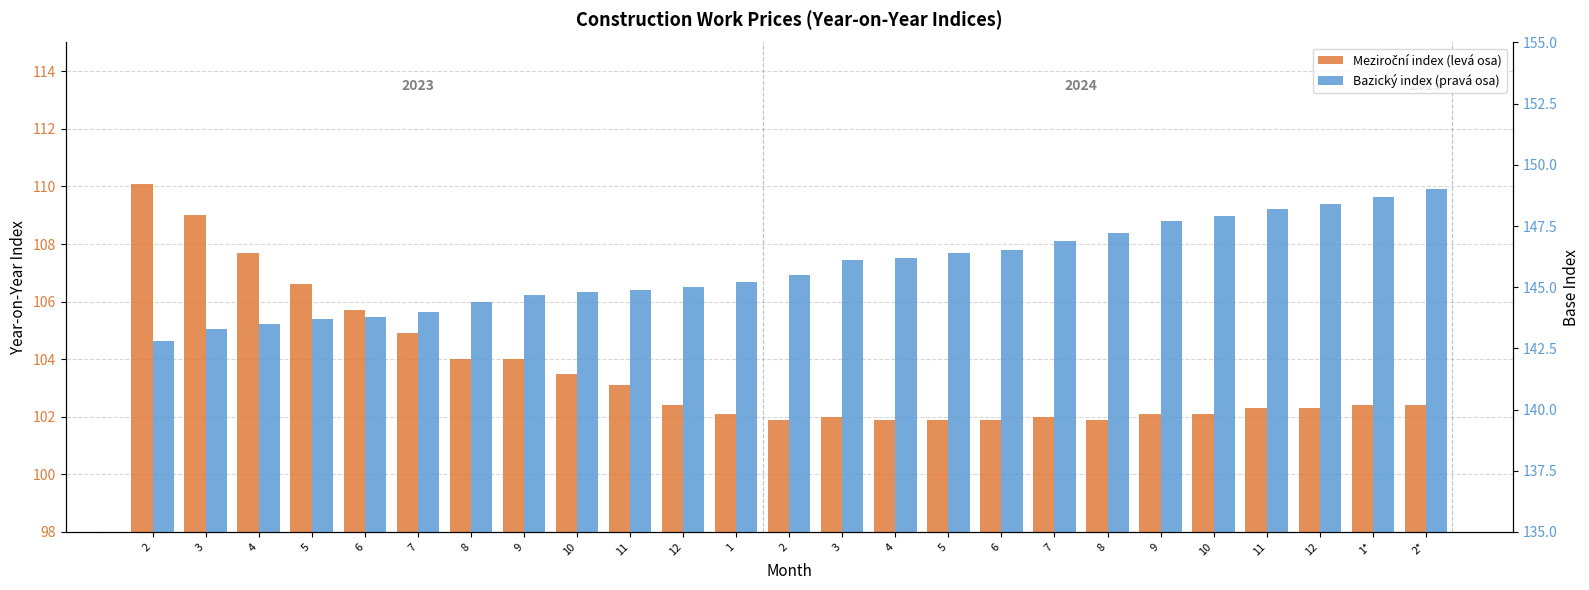

What is the minimum value shown in the chart?

101.9